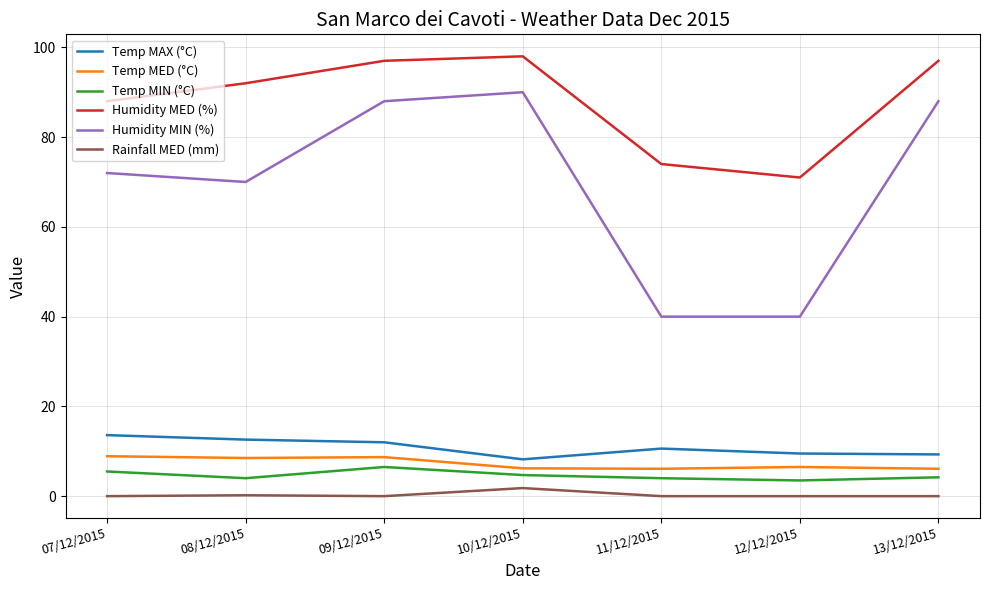

At 09/12/2015, list the series in order from smallest to largest.

Rainfall MED (mm), Temp MIN (°C), Temp MED (°C), Temp MAX (°C), Humidity MIN (%), Humidity MED (%)